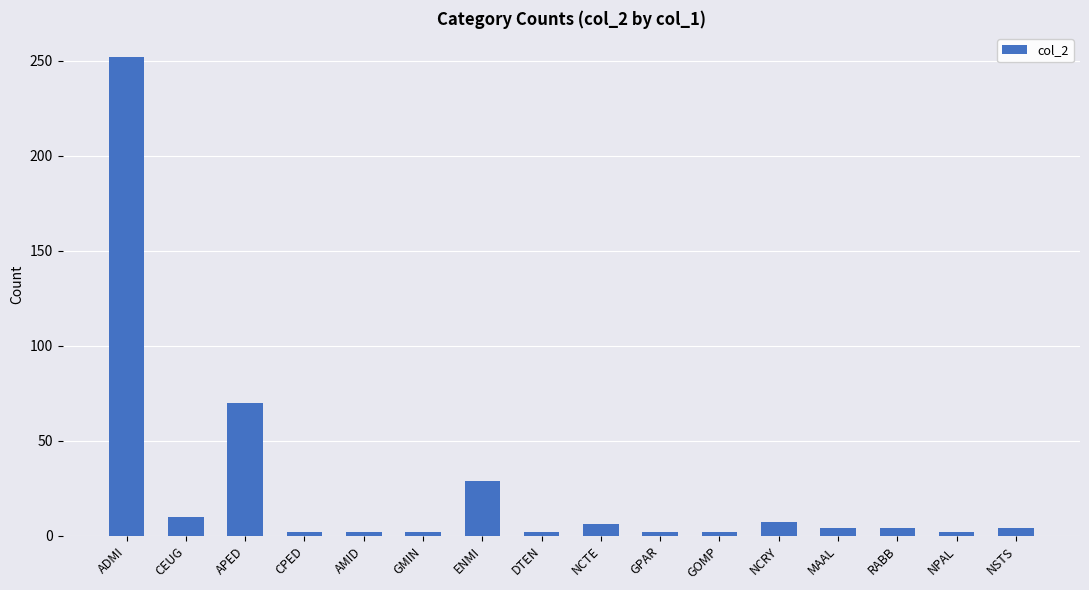

What is the label of the 15th bar from the right?

CEUG